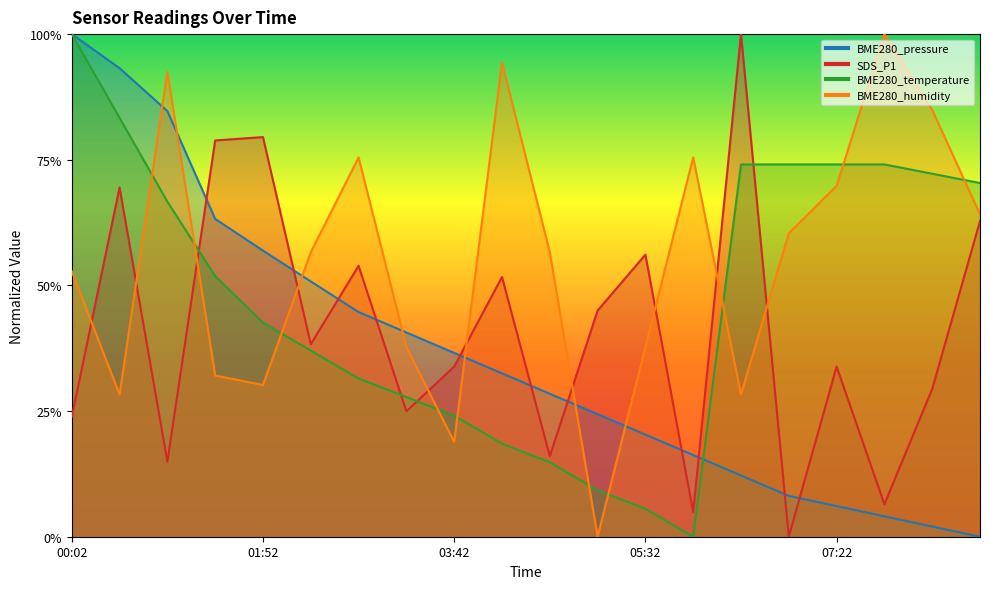

How many values in BME280_humidity are above zero?

19